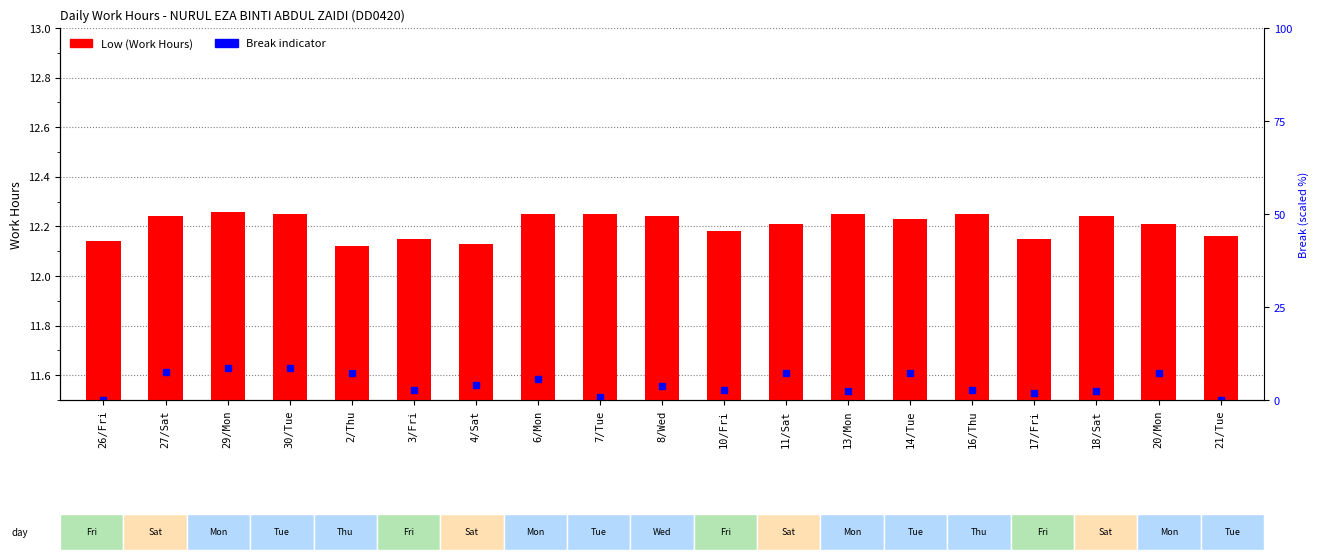

Count the values in the range 12 to 13.

19